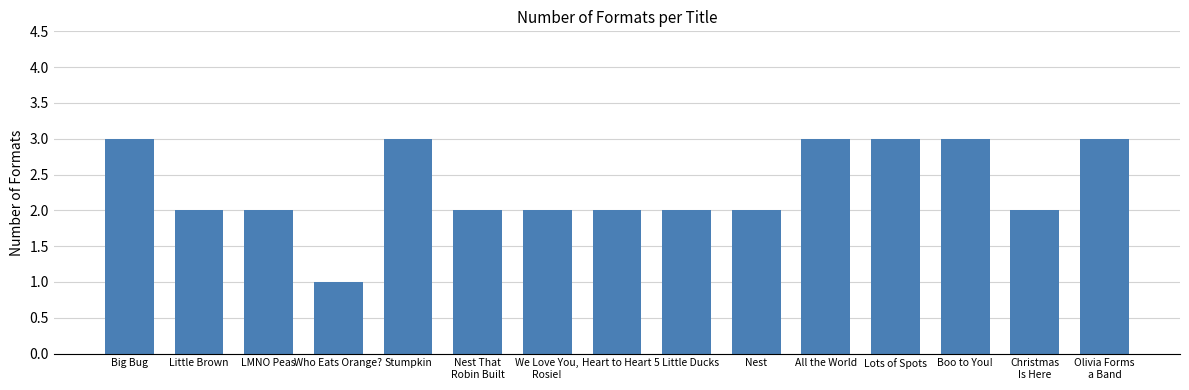

What position from the right is 5 Little Ducks?

7